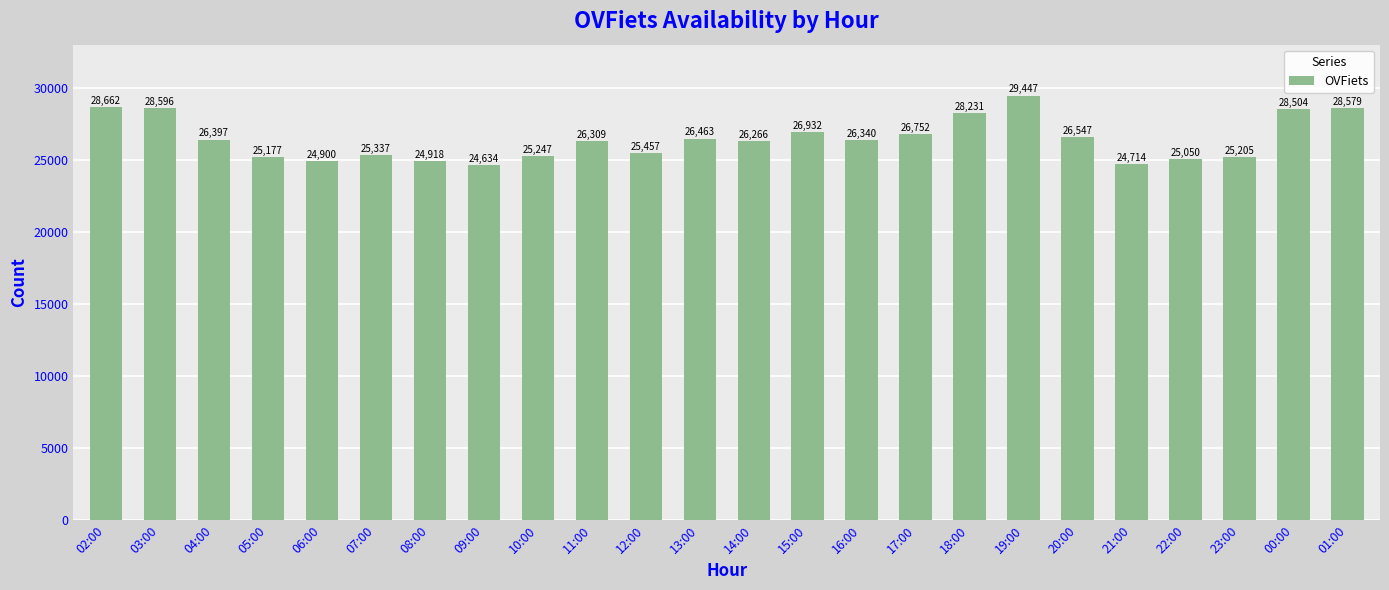

The value at 13:00 is 10655. True or false?

False